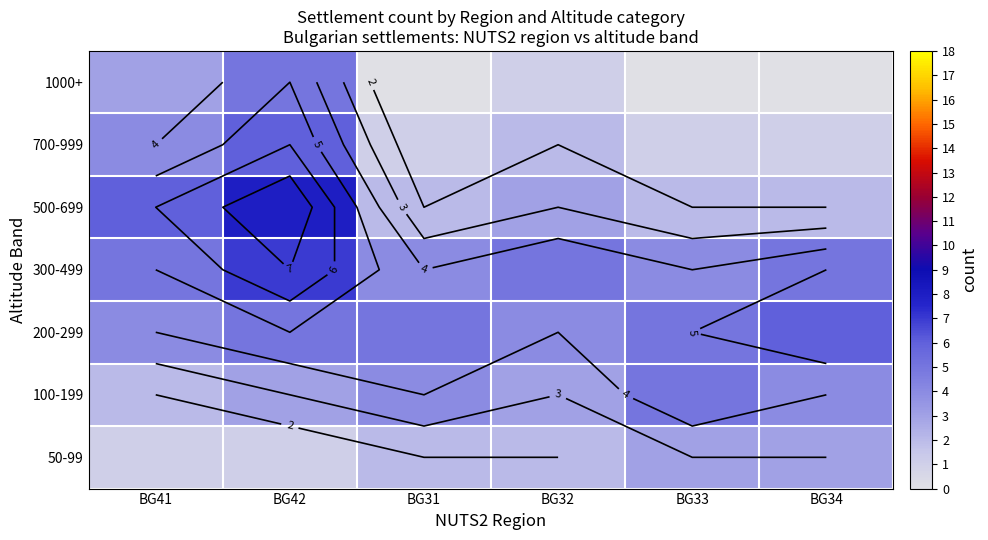

At which category is the sum across all series the highest?

BG42